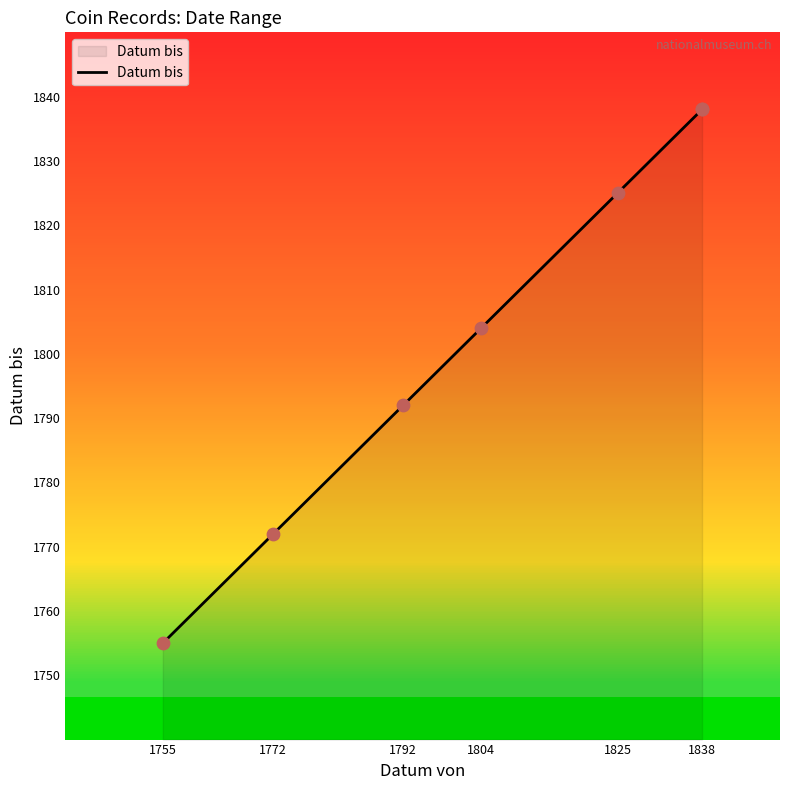

What is the change in value from 1755 to 1825?

+70